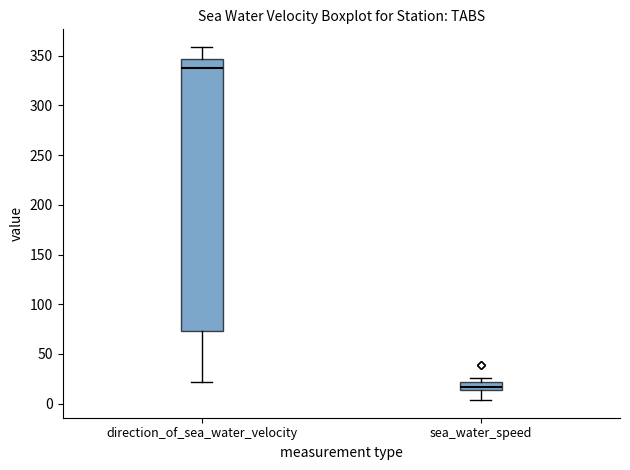

Where does the lower whisker of the box for sea_water_speed end on the y-axis? The values are not printed on the chart, so give them approximately, as read against the axis.

5